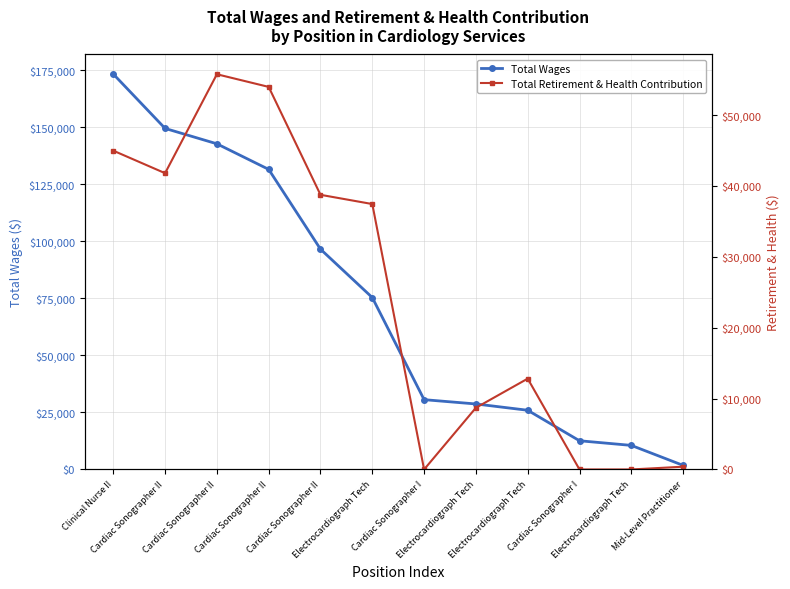

Does the chart have visible grid lines?

Yes